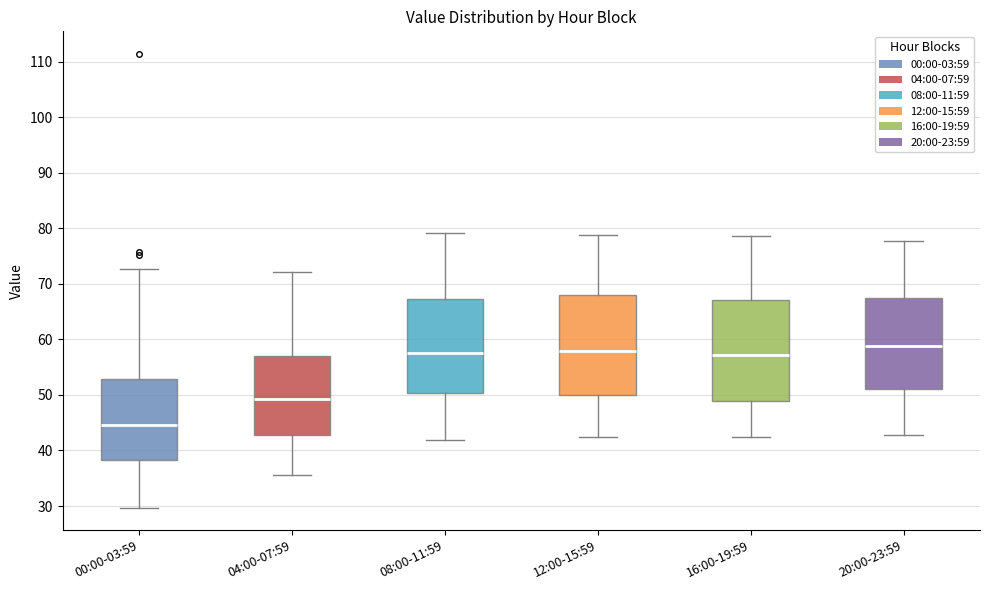

Where does the lower whisker of the box for 08:00-11:59 end on the y-axis? The values are not printed on the chart, so give them approximately, as read against the axis.

42